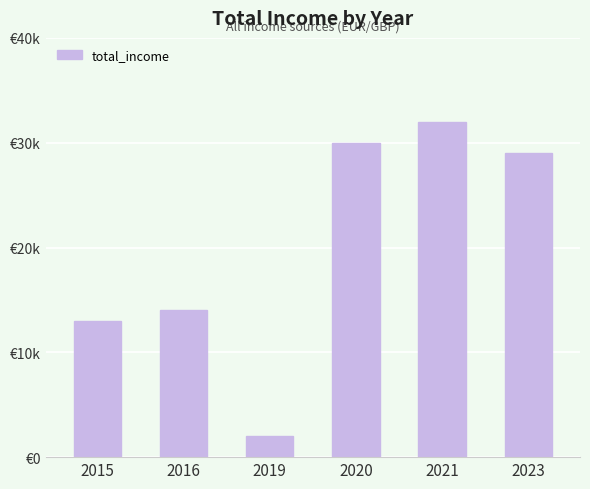

What is the maximum value shown in the chart?

32000